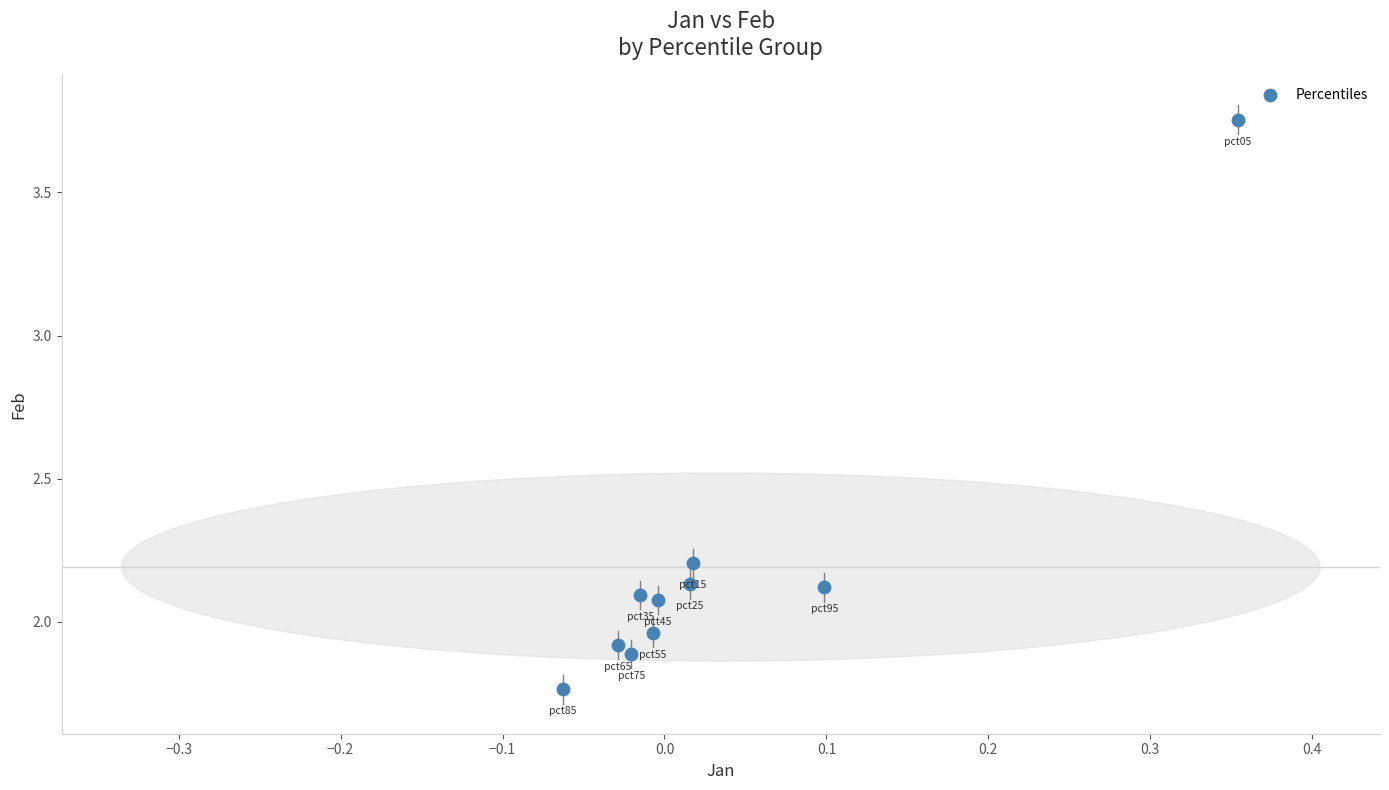

What is the average Y value?

2.2